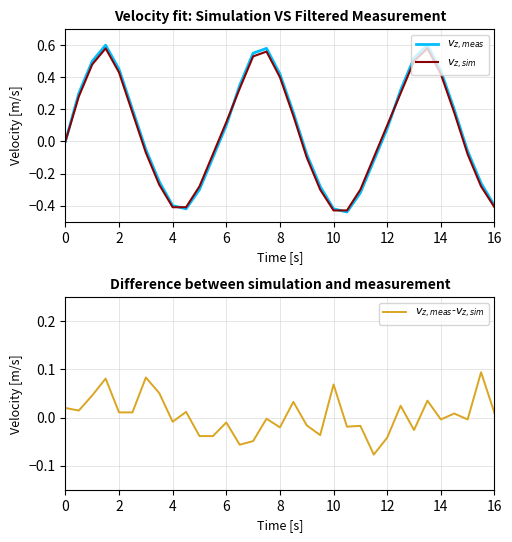

Between 12 and 12, which is larger?

12